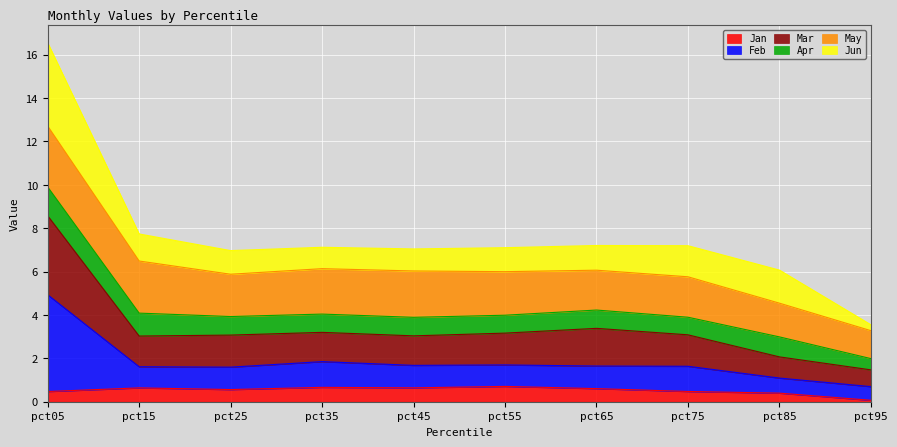

What is the total value across all series at pct55?

7.1